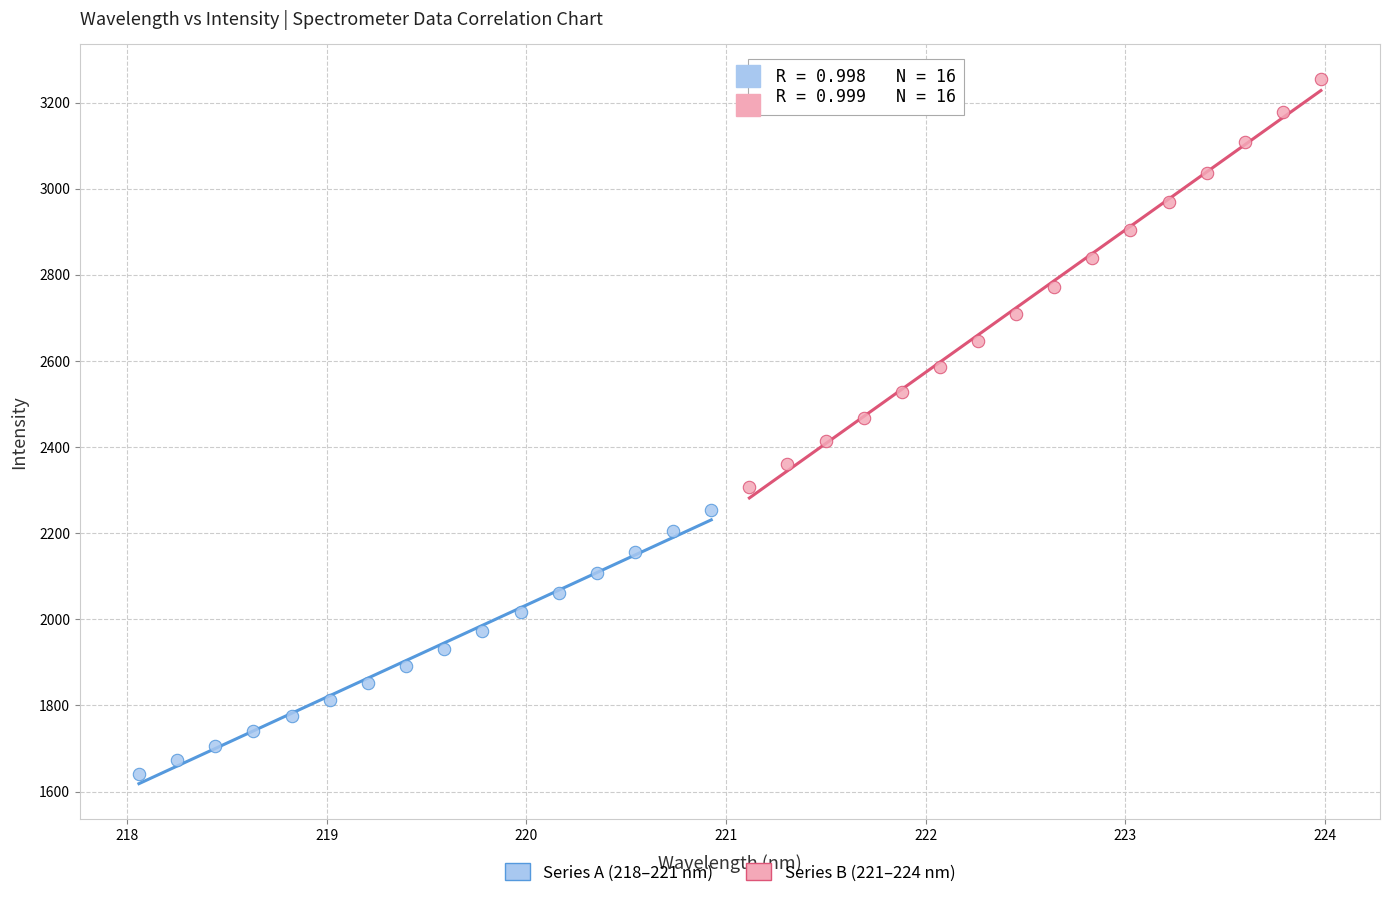

Which series has the widest spread of Y values?

Series B (221–224 nm)